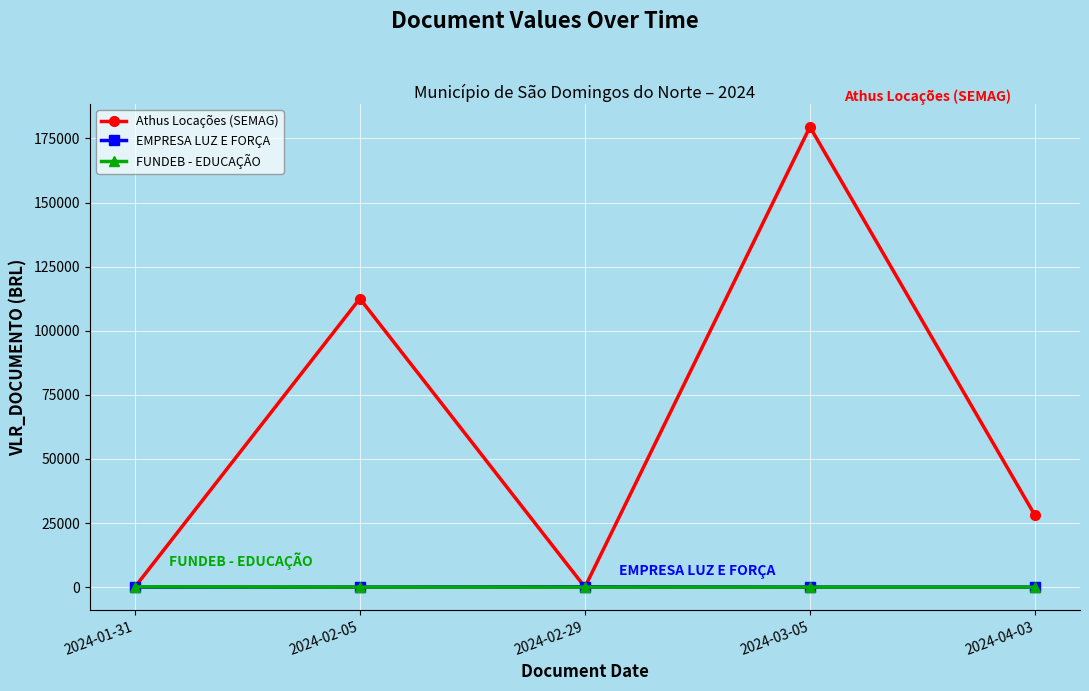

Where is Athus Locações (SEMAG) nearest to the value 89745?

2024-02-05